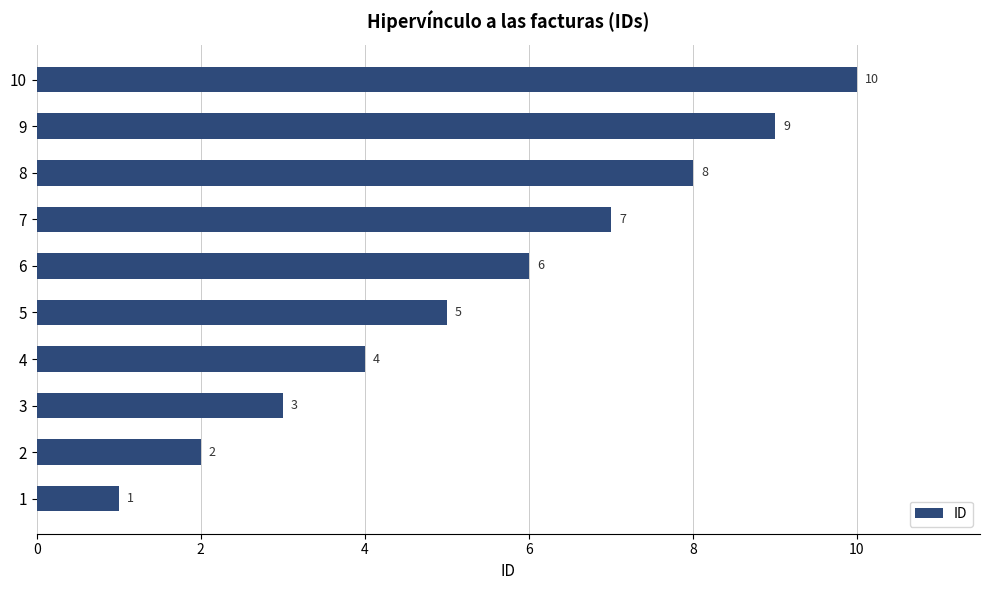

List the labels in order of value, smallest first.

1, 2, 3, 4, 5, 6, 7, 8, 9, 10